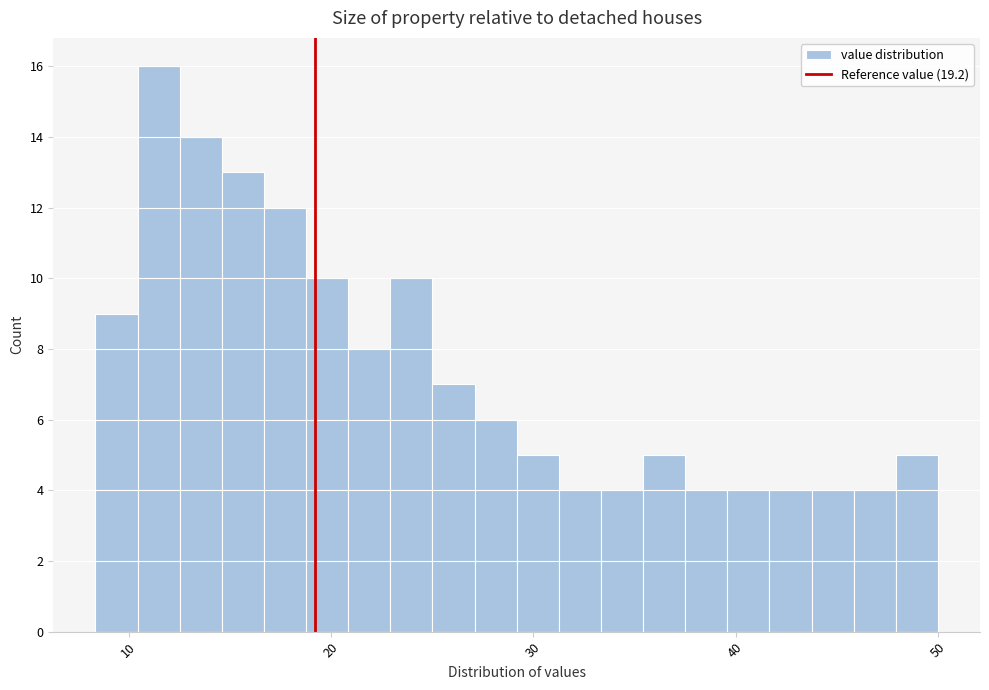

Around what value on the x-axis is the tallest bar? Give the approximate position of its centre, as read against the axis.

11